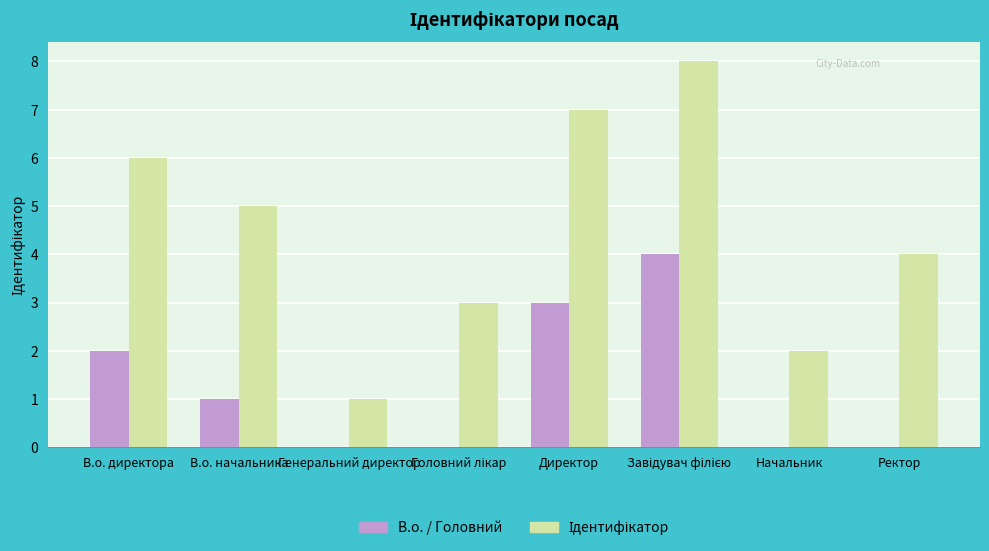

What is the maximum value for В.о. / Головний?

4